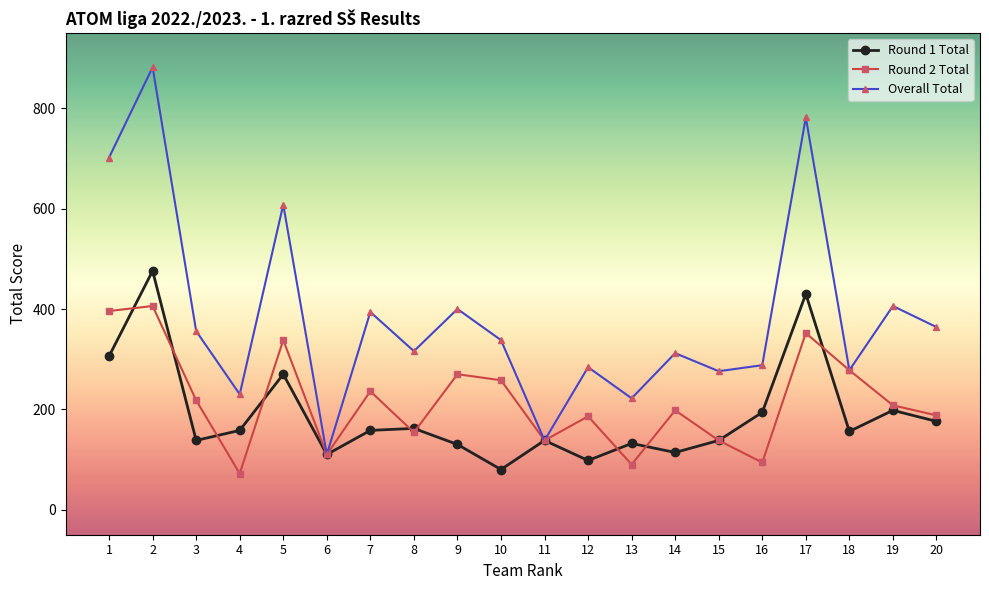

What is the greatest value displayed?

882